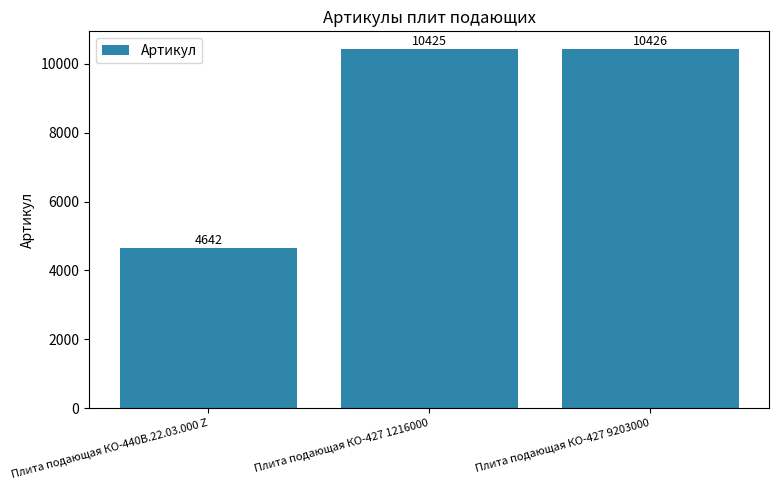

What is the change in value from Плита подающая КО-427 1216000 to Плита подающая КО-427 9203000?

+1